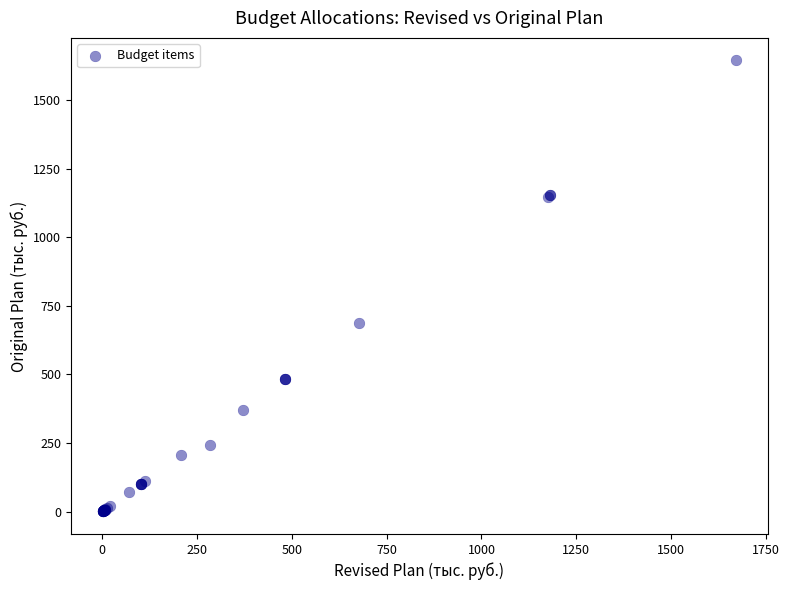

What Y value in the scatter plot is closest to 822?

688.3